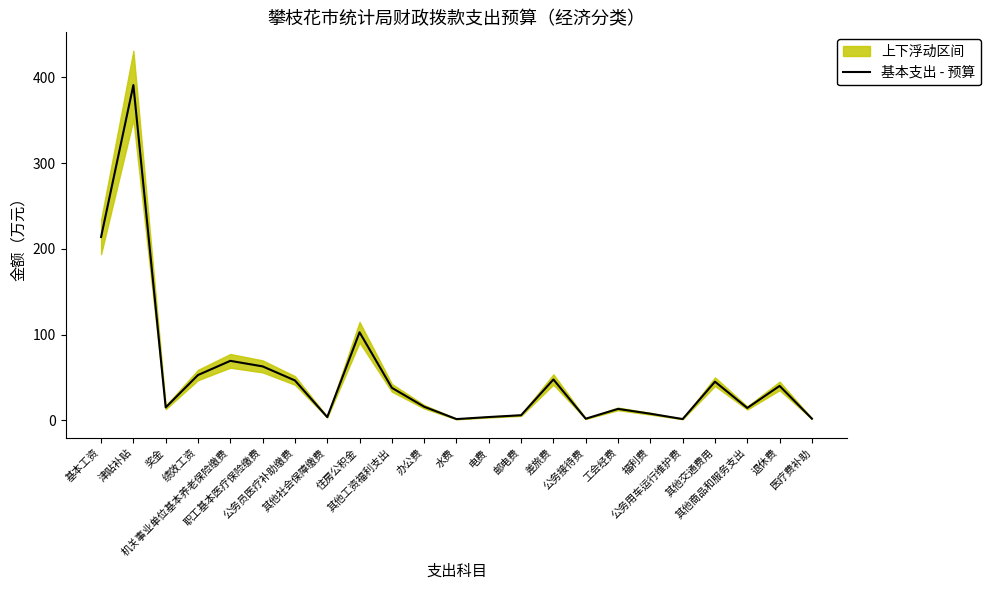

List the labels in order of value, smallest first.

水费, 公务用车运行维护费, 公务接待费, 医疗费补助, 其他社会保障缴费, 电费, 邮电费, 福利费, 工会经费, 其他商品和服务支出, 奖金, 办公费, 其他工资福利支出, 退休费, 其他交通费用, 公务员医疗补助缴费, 差旅费, 绩效工资, 职工基本医疗保险缴费, 机关事业单位基本养老保险缴费, 住房公积金, 基本工资, 津贴补贴